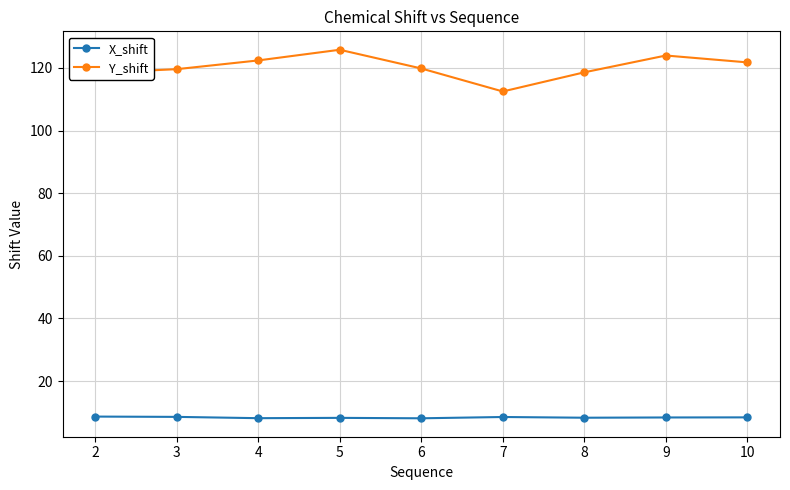

What is the total value across all series at 10?

130.2